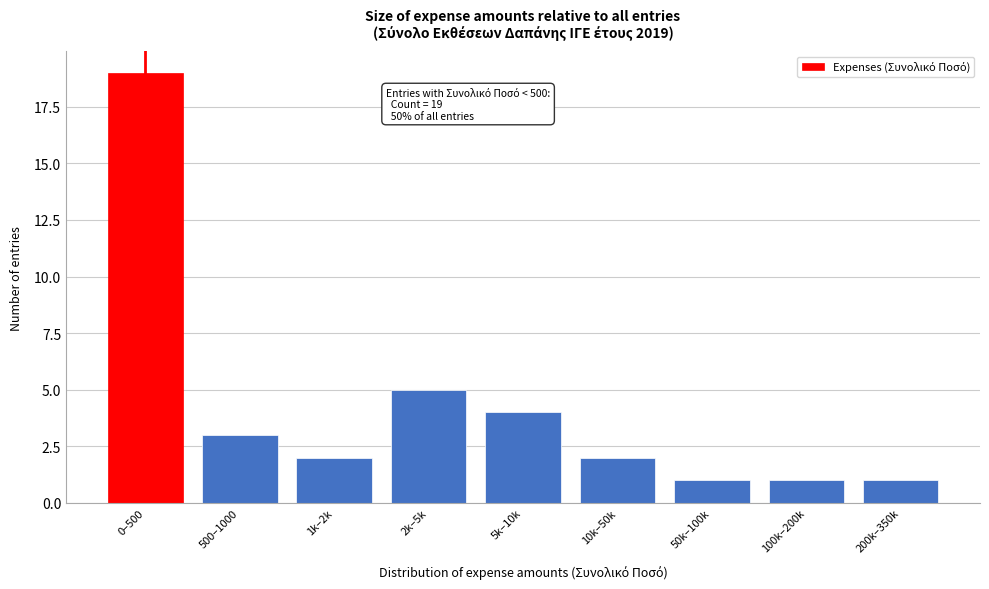

Reading right to left, extract all data points from this chart.

1	1	1	2	4	5	2	3	19